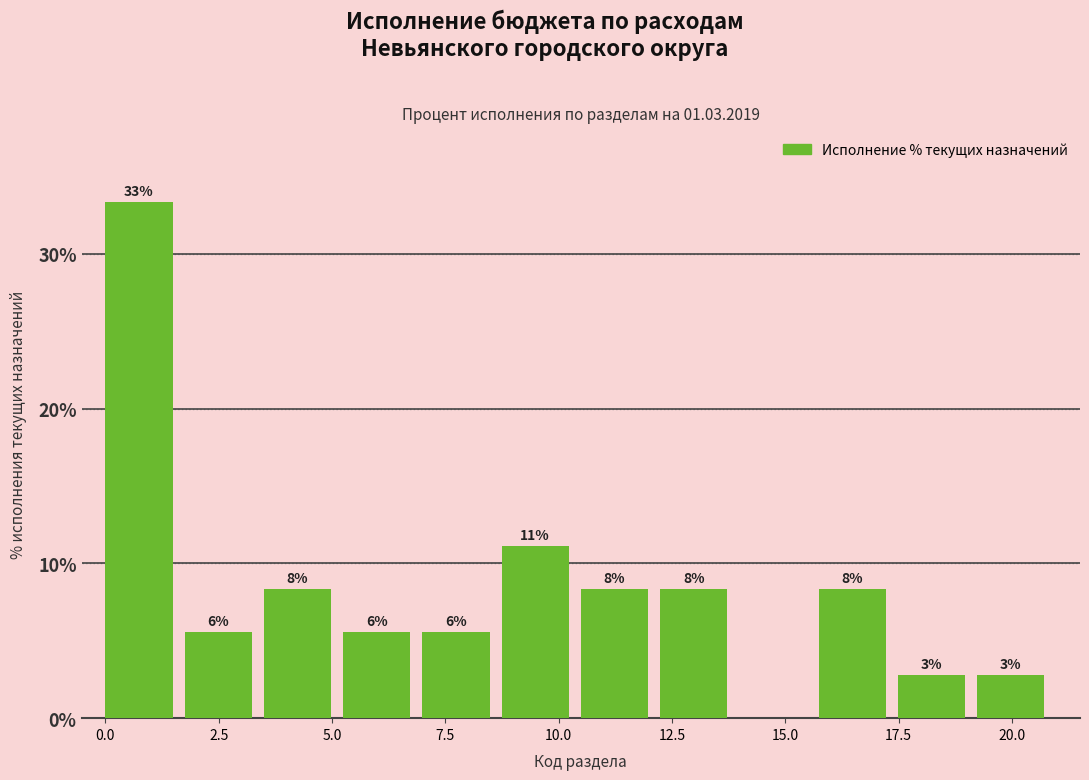

Read against the x-axis, roughly where is the centre of the tallest bar?

0.5